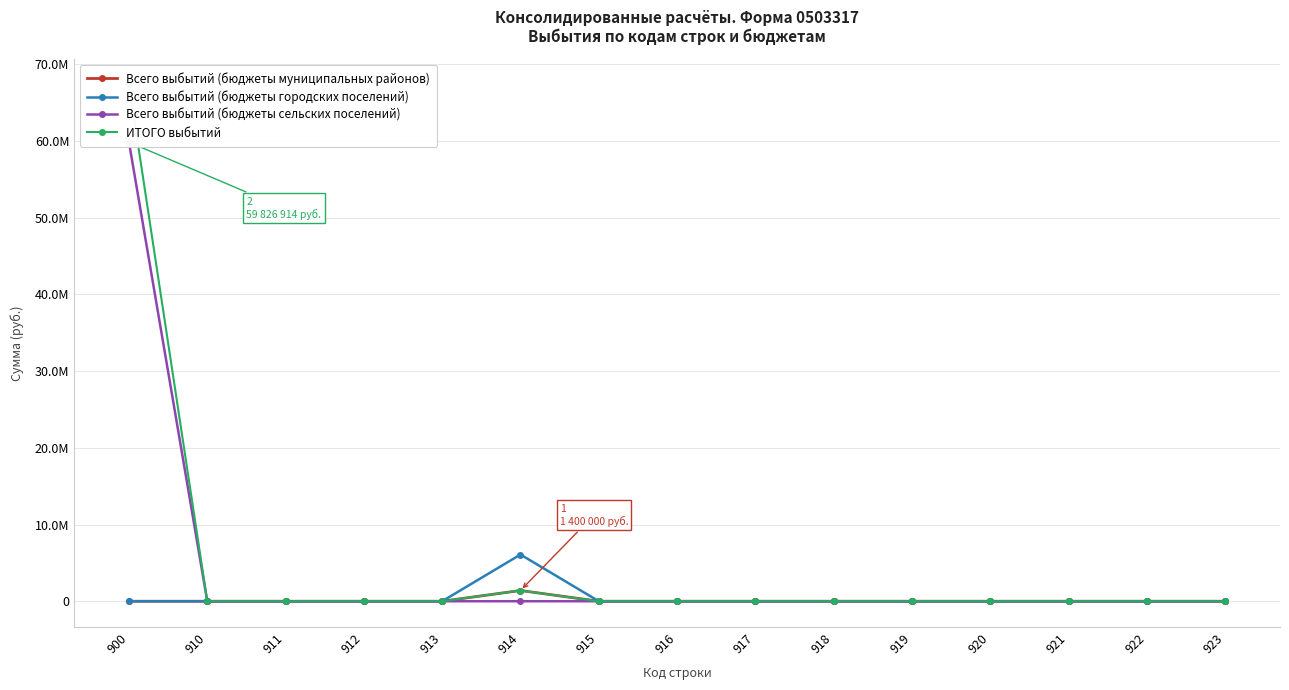

What is the average value of the ИТОГО выбытий series?

4580860.7